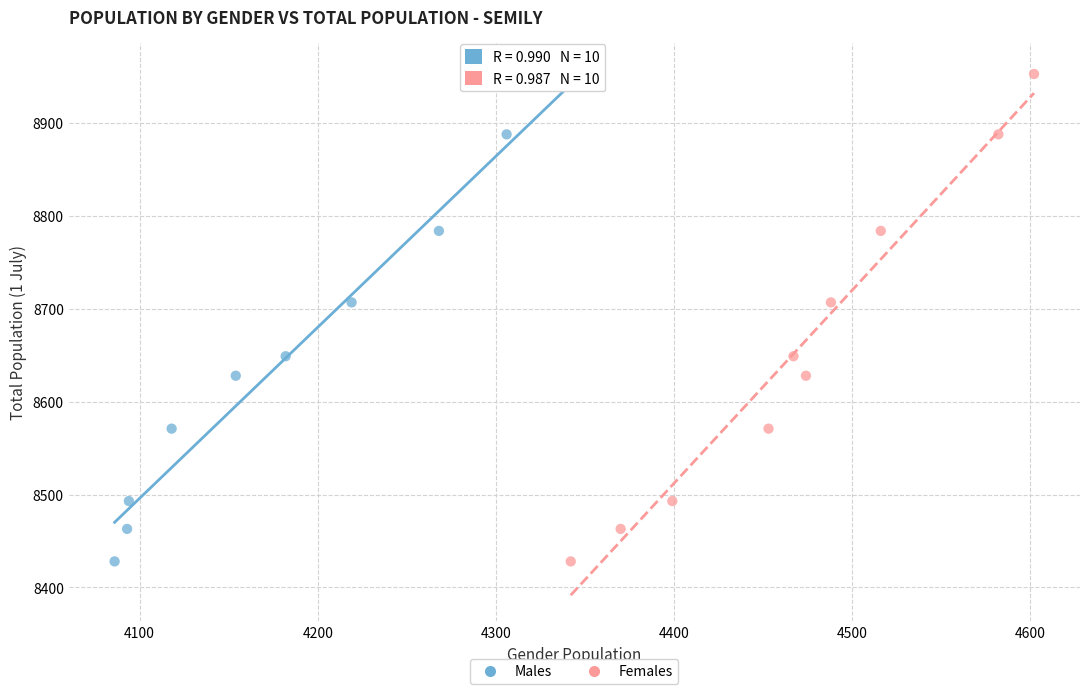

What are all the series names shown in the legend?

Males, Females